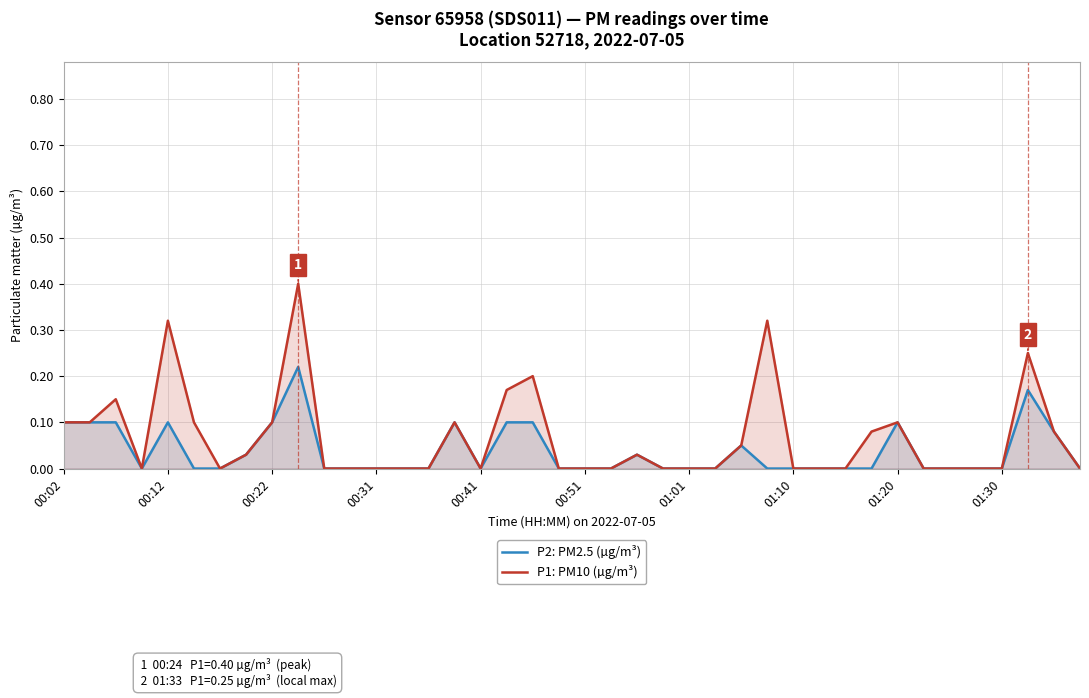

True or false: P2: PM2.5 (µg/m³) and P1: PM10 (µg/m³) cross at least once.

False